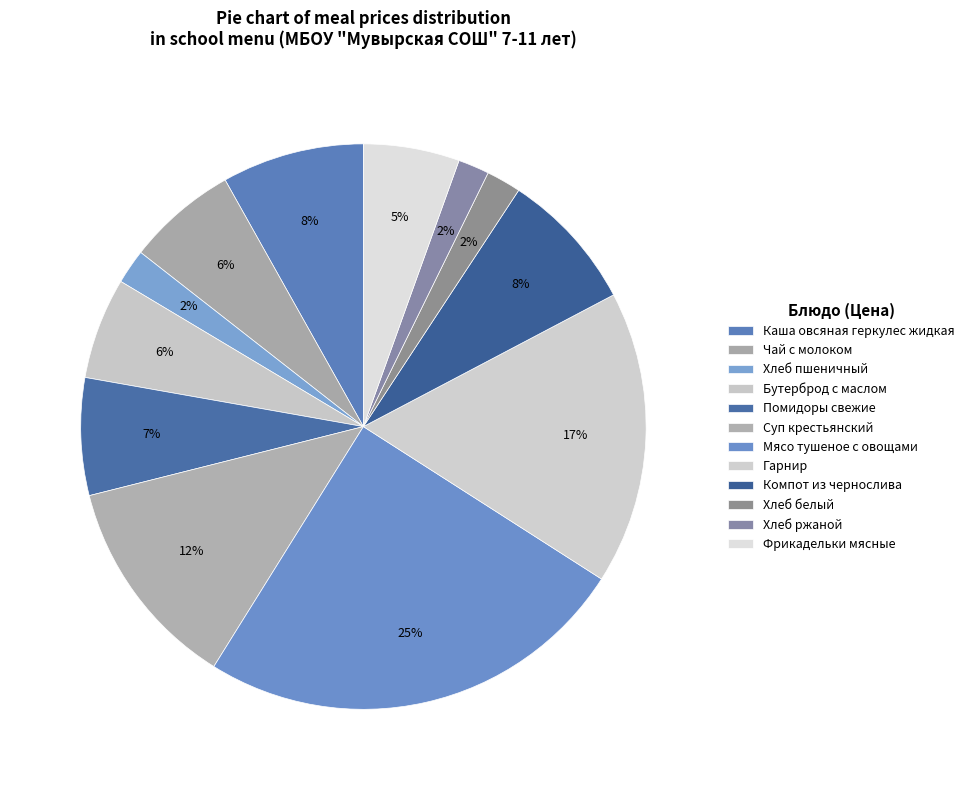

How many segments does this pie chart have?

12